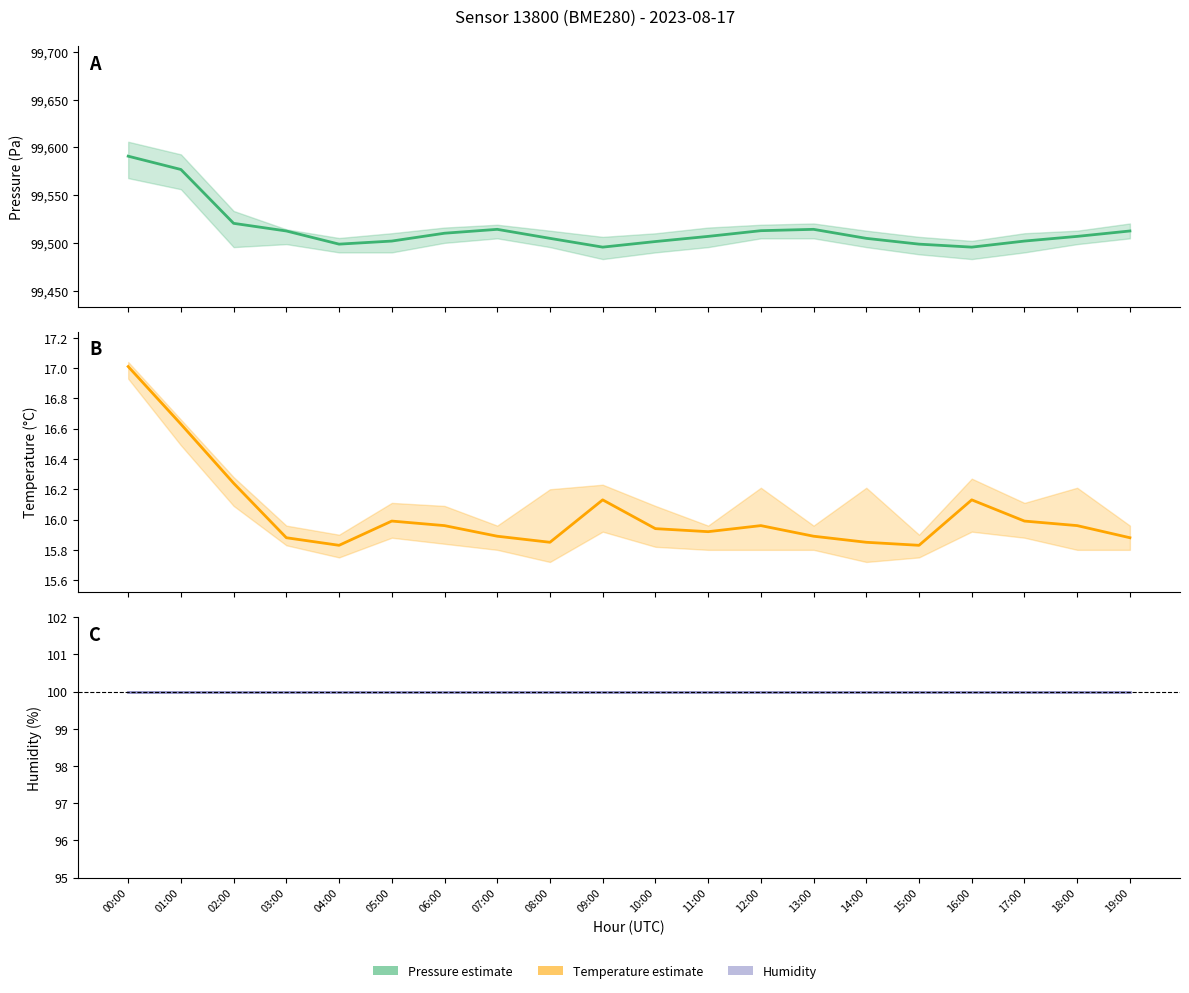

Reading left to right, what are all the values shown in this chart?

pressure: 99590.8	99576.8	99520.4	99512.4	99498.7	99501.9	99510.1	99514.2	99504.7	99495.5	99501.4	99506.8	99512.8	99514.2	99504.7	99498.7	99495.5	99501.9	99506.8	99512.4
temperature: 17.0	16.6	16.2	15.9	15.8	16.0	16.0	15.9	15.8	16.1	15.9	15.9	16.0	15.9	15.8	15.8	16.1	16.0	16.0	15.9
humidity: 100.0	100.0	100.0	100.0	100.0	100.0	100.0	100.0	100.0	100.0	100.0	100.0	100.0	100.0	100.0	100.0	100.0	100.0	100.0	100.0